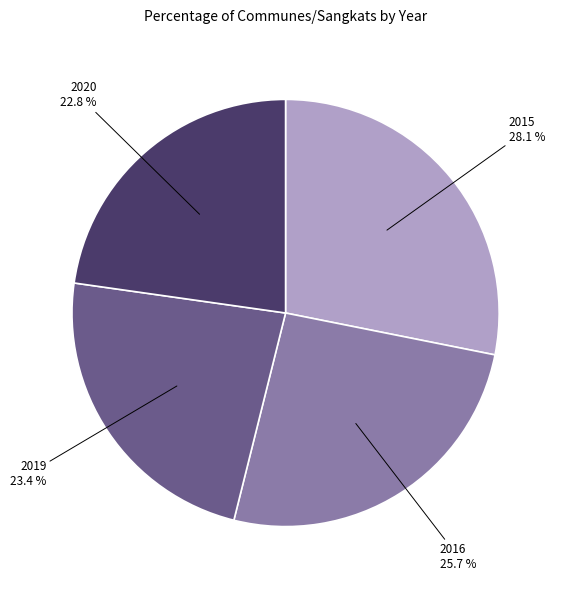

Is there any slice that represents more than half of the pie?

No